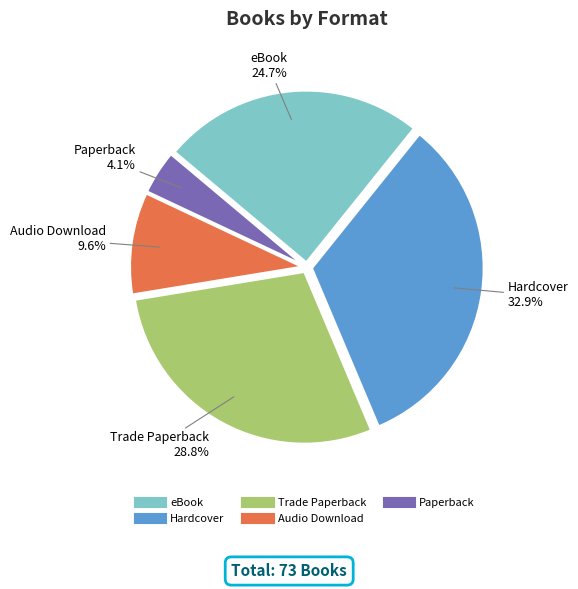

What is the largest slice in the pie chart?

Hardcover